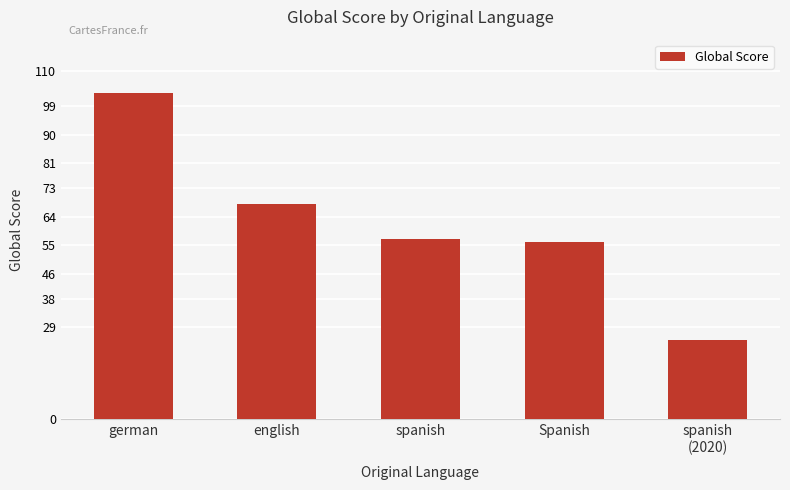

The value at Spanish is 29. True or false?

False